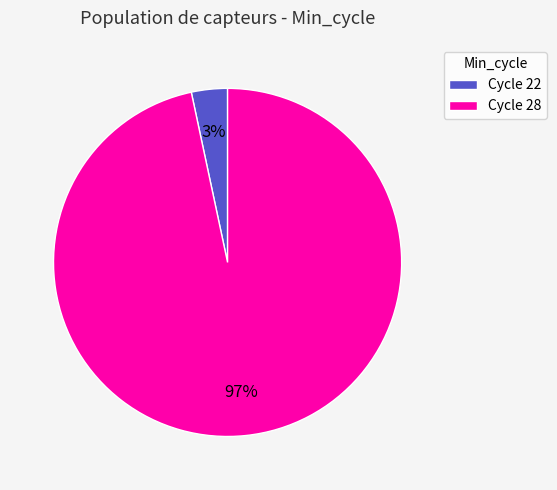

Count the number of slices in the pie.

2